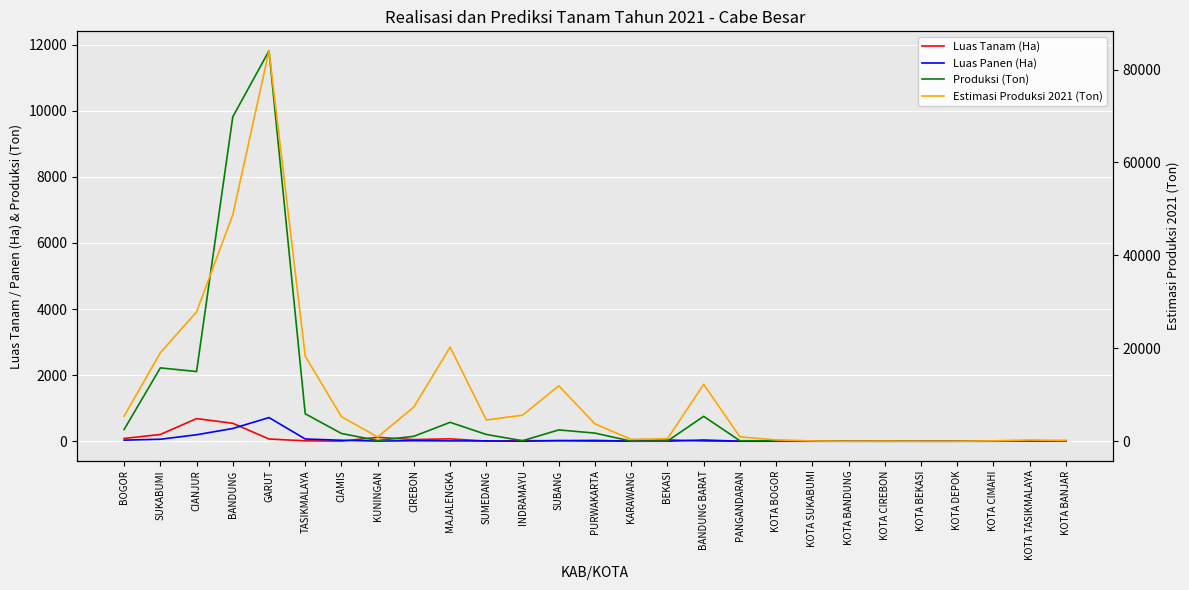

What are all the series names shown in the legend?

Luas Tanam (Ha), Luas Panen (Ha), Produksi (Ton), Estimasi Produksi 2021 (Ton)